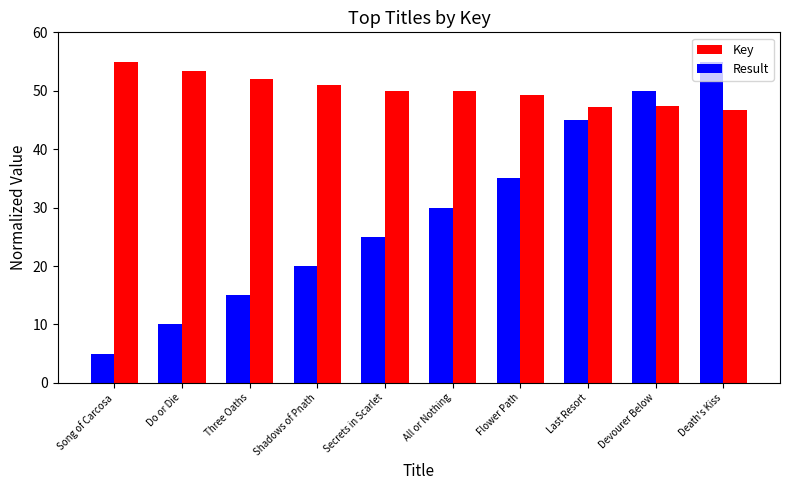

How many data points in Result are above 29?

5